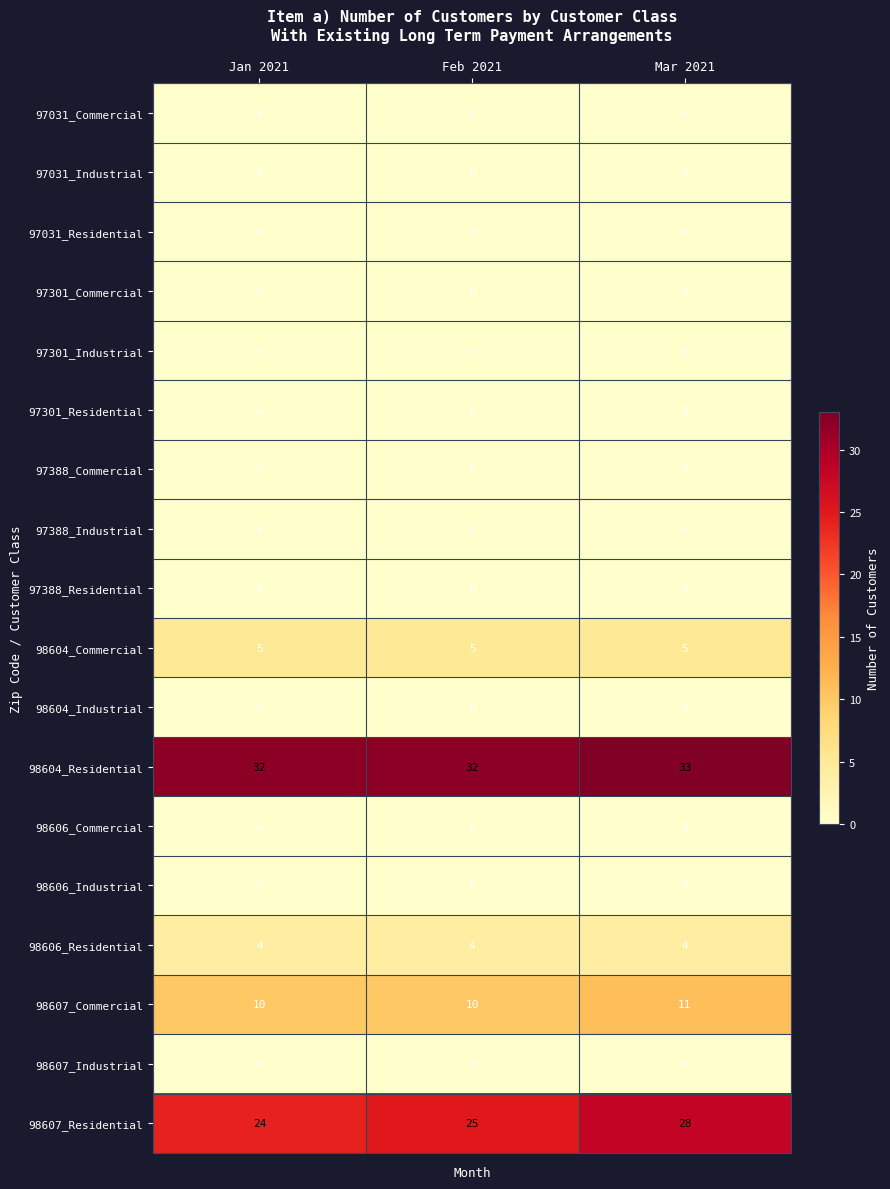

What is the approximate value of 98607_Commercial at Mar 2021?

11